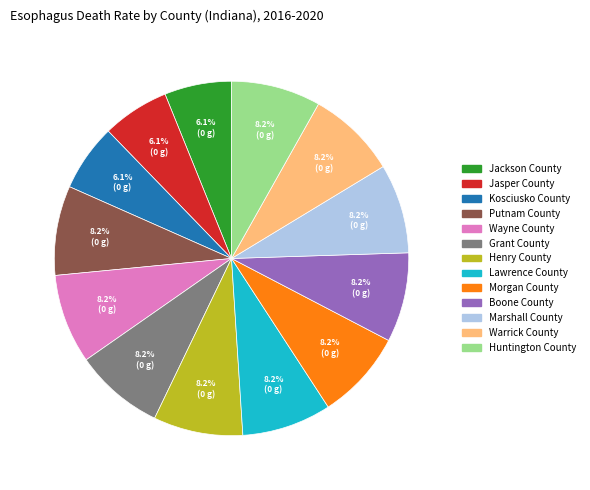

How much of the chart is everything except Henry County?

91.8%